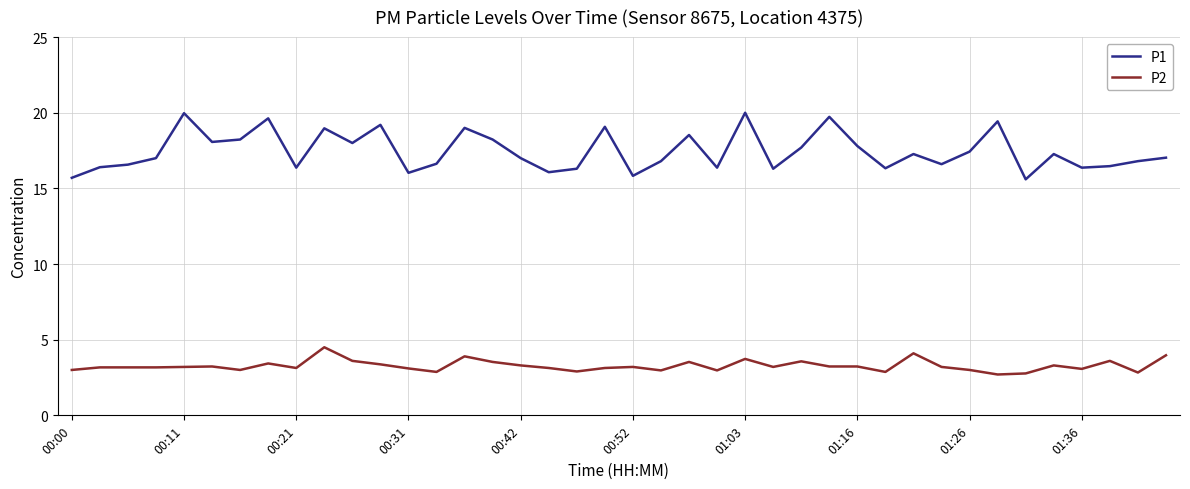

True or false: P1 and P2 cross at least once.

False